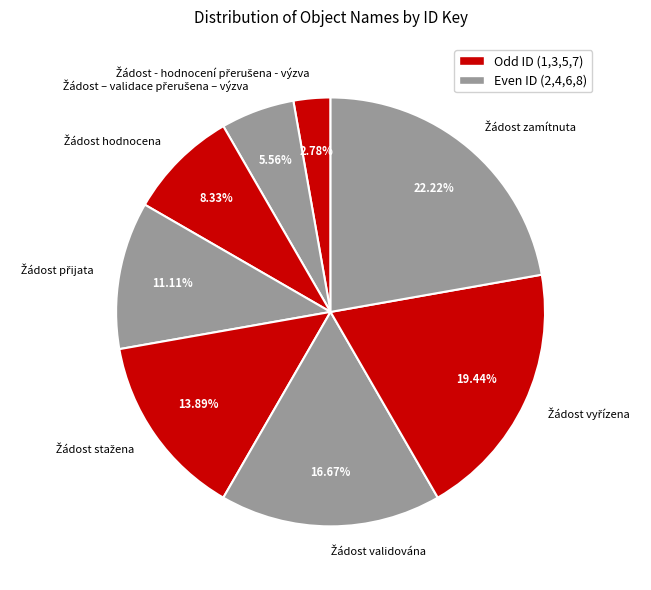

How many slices are in this pie chart?

8